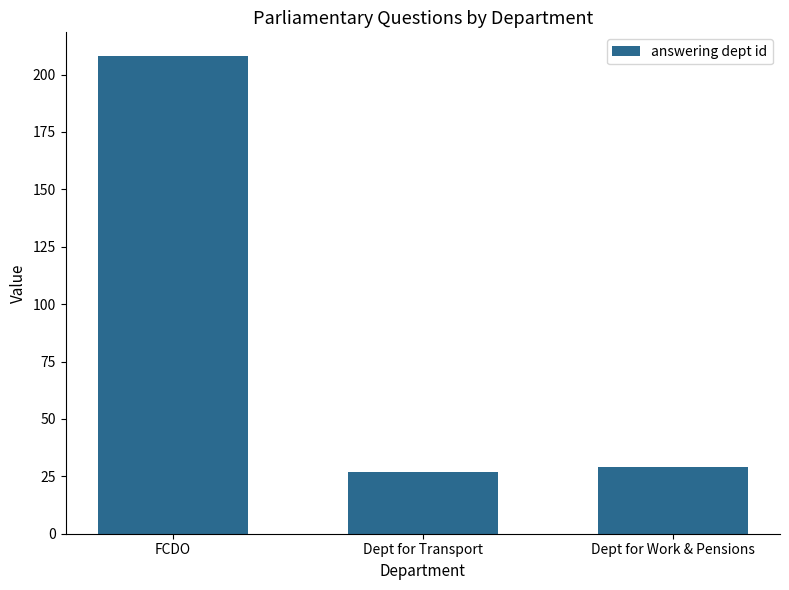

Is it true that the value at Dept for Transport is 9?

False